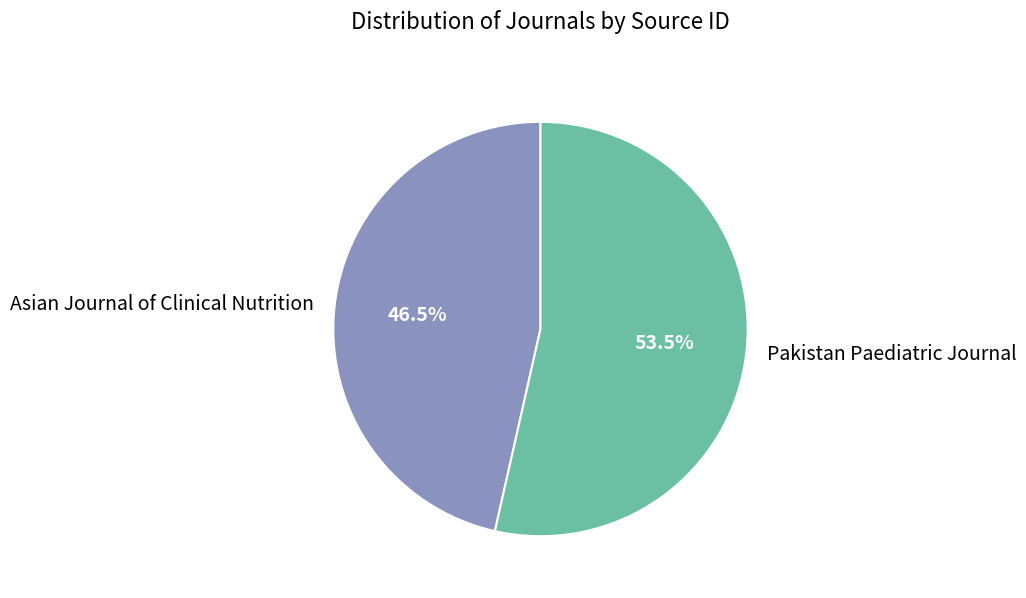

Approximately how many times larger is the value at Pakistan Paediatric Journal compared to Asian Journal of Clinical Nutrition?

1.2